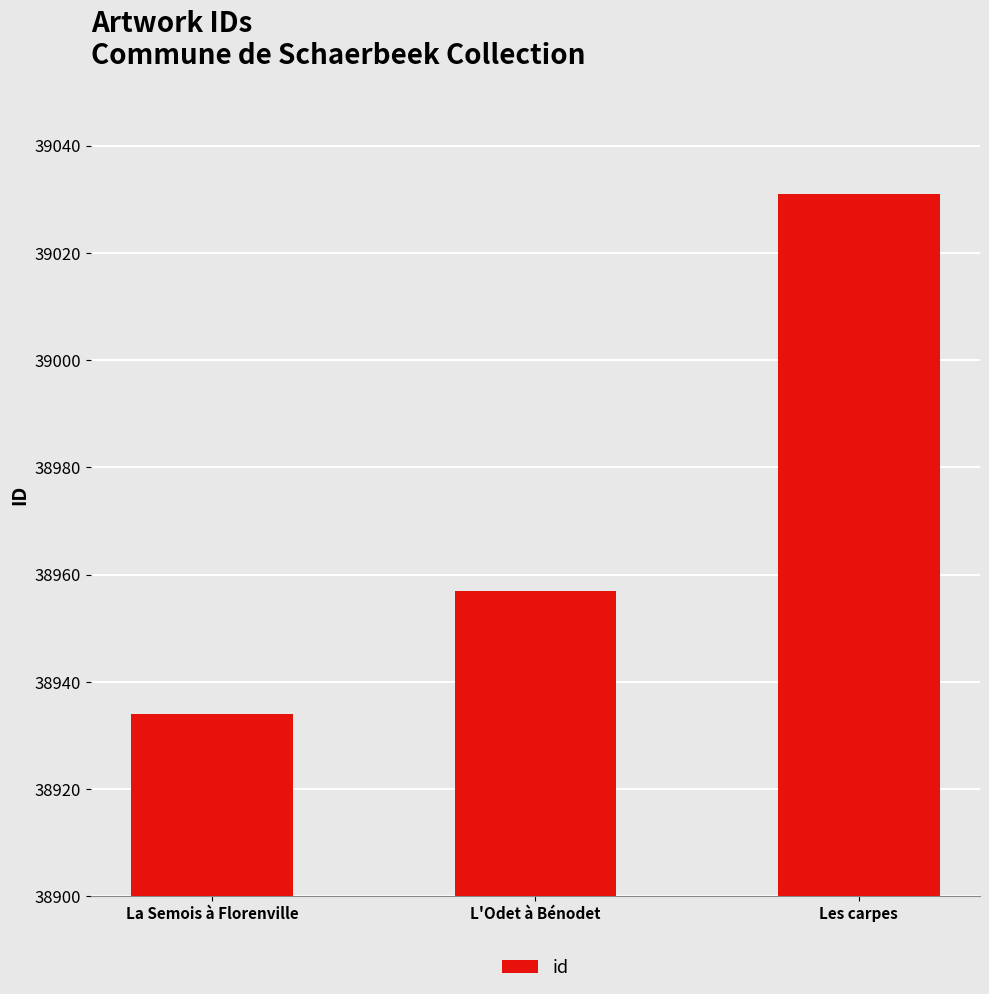

What is the minimum value shown in the chart?

38934